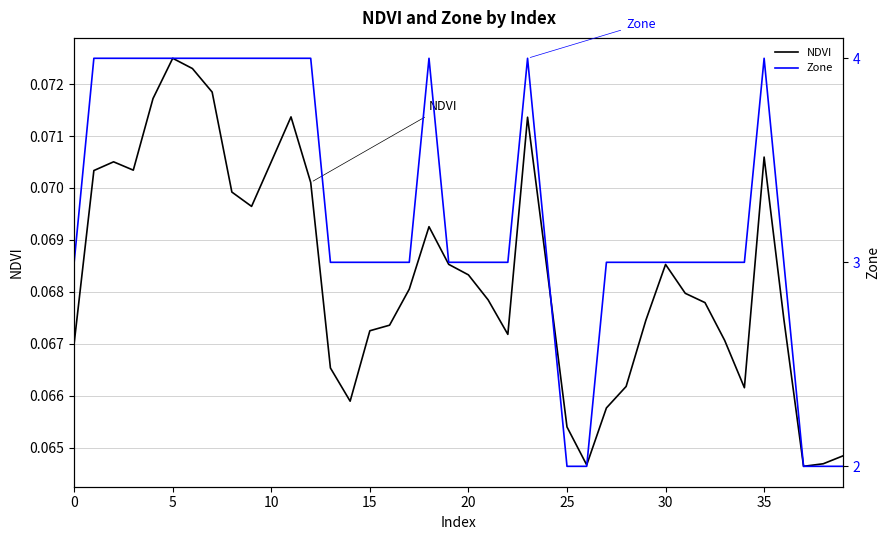

How many distinct data groups are displayed?

2